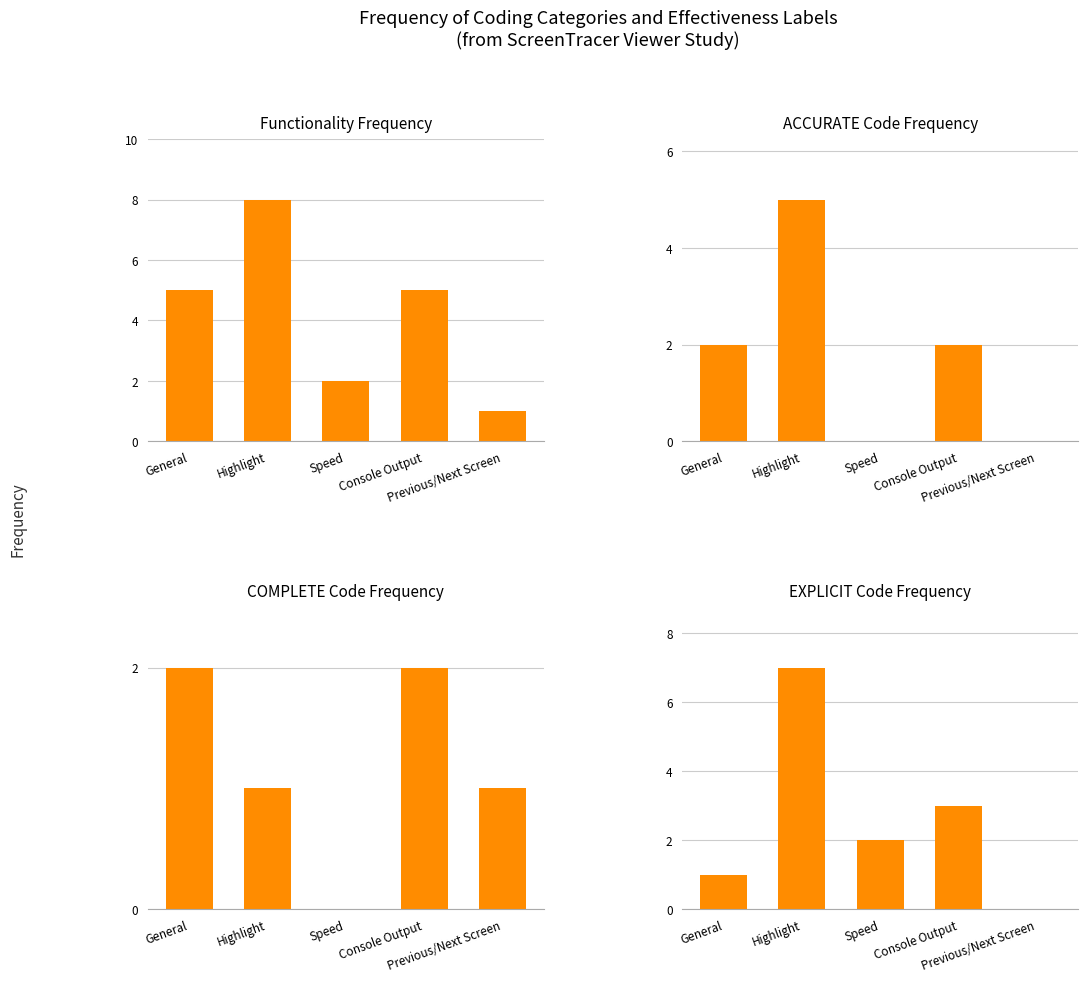

Rank the series by their average value, from highest to lowest.

Functionality Frequency, EXPLICIT Code Frequency, ACCURATE Code Frequency, COMPLETE Code Frequency